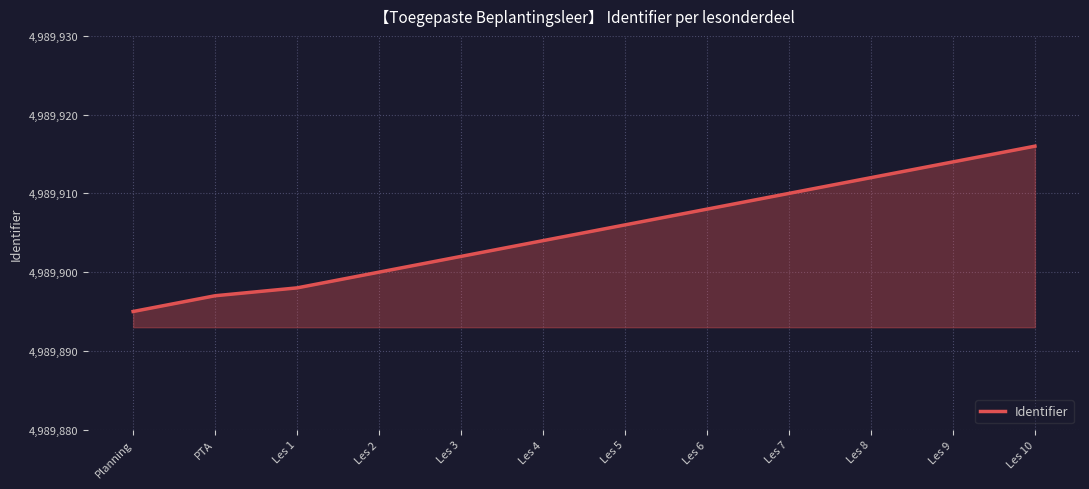

What position from the right is Les 6?

5